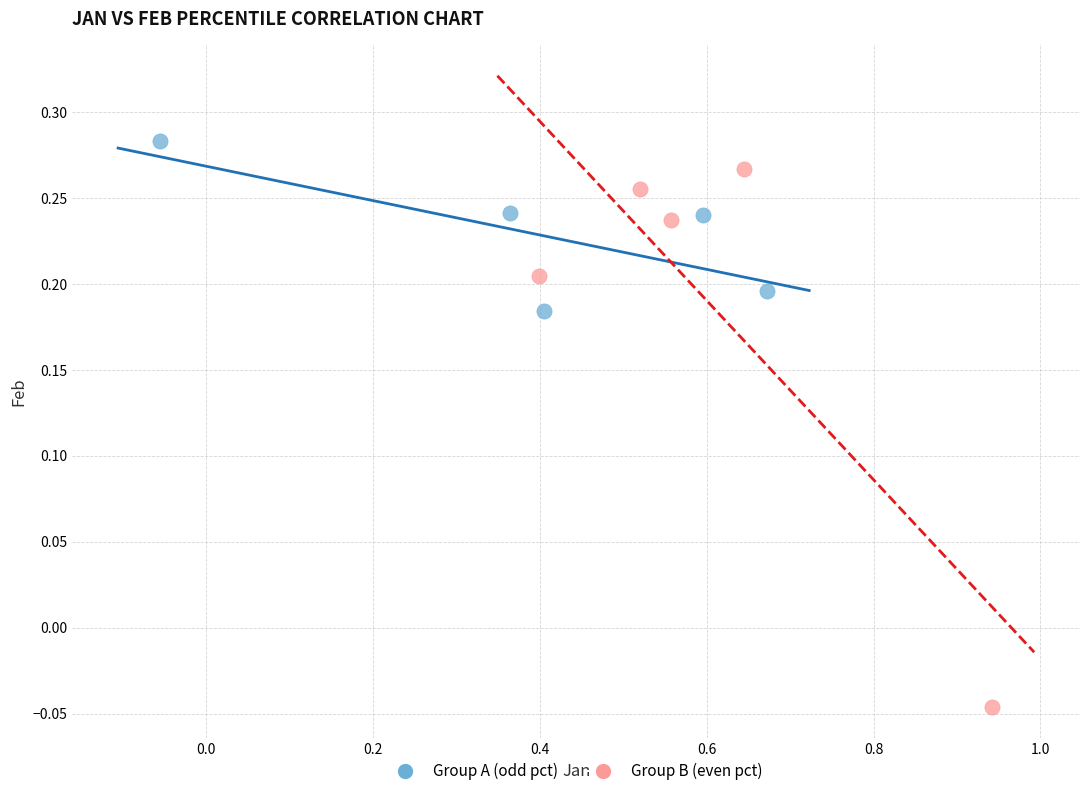

Which series contains the lowest Y value?

Group B (even pct)